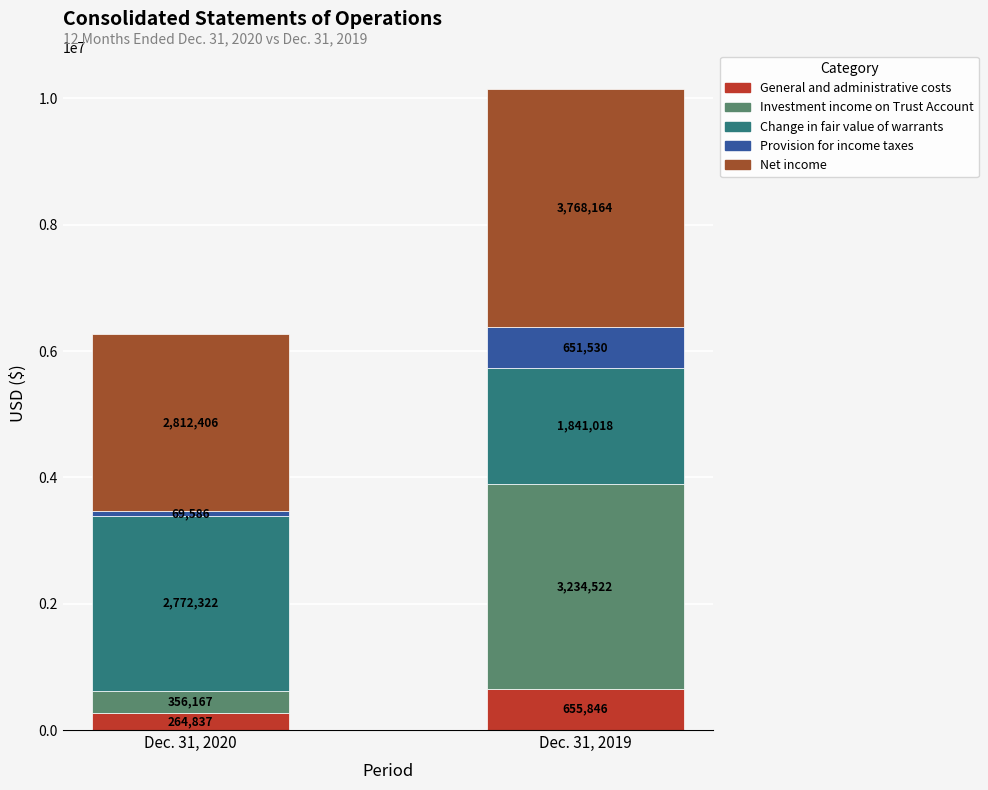

At which label does General and administrative costs reach its peak?

Dec. 31, 2019